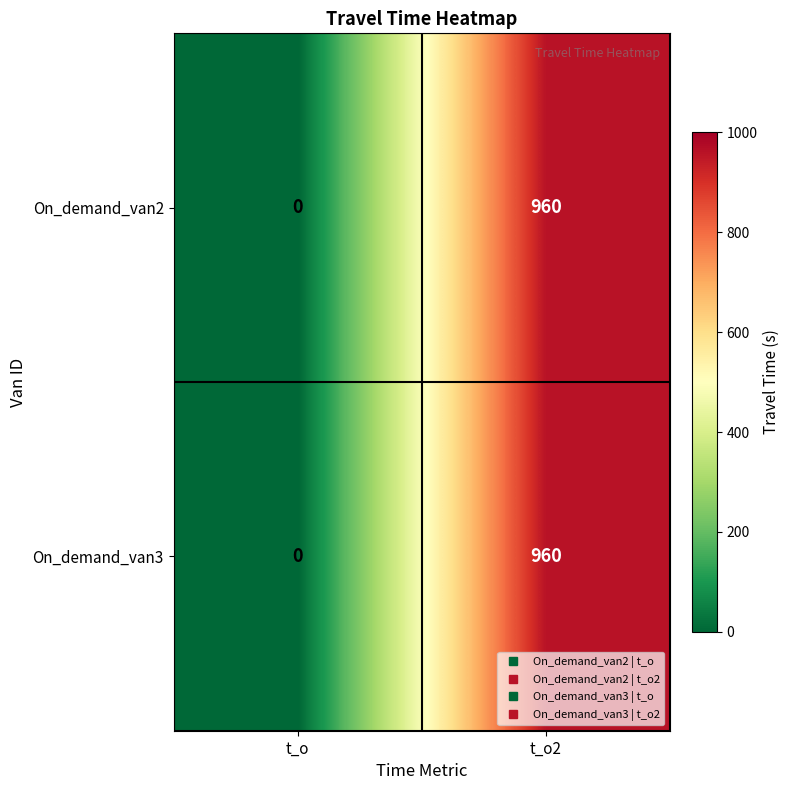

The value of On_demand_van2 at t_o2 is 433. True or false?

False